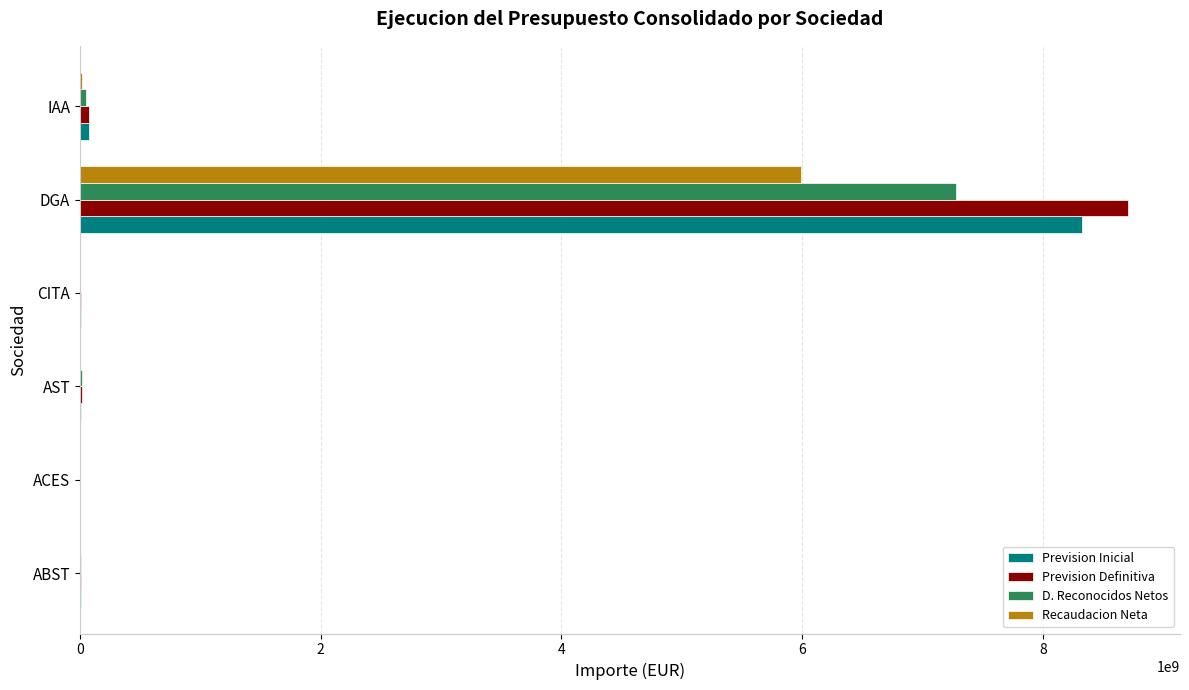

At which category is the sum across all series the highest?

DGA